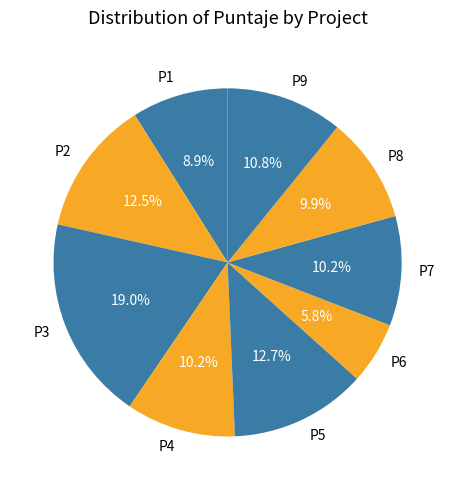

Which category has the smallest portion of the pie?

P6